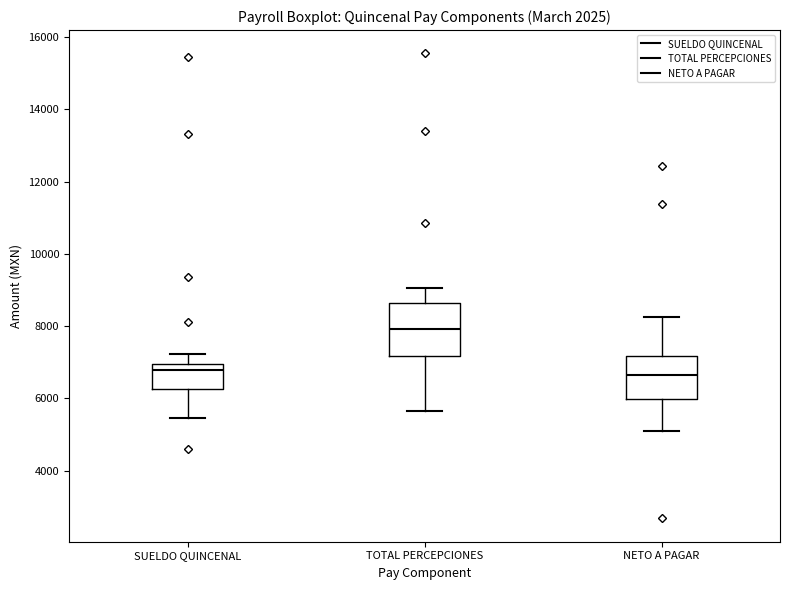

Which box is the tallest, from its lower edge to its upper edge?

TOTAL PERCEPCIONES